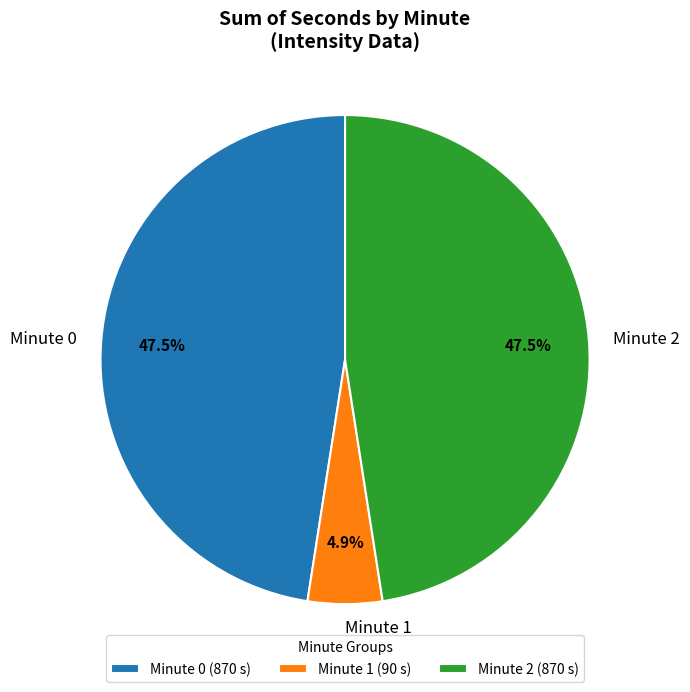

Is Minute 1 the majority of the pie?

No